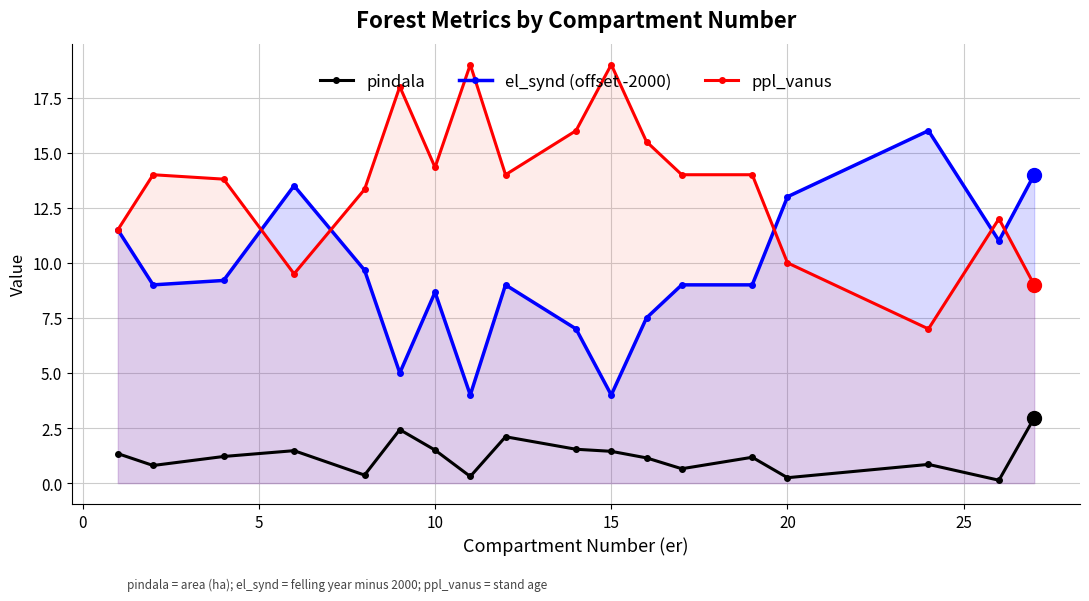

True or false: el_synd (offset -2000) has a value of 15.6 at 15.

False